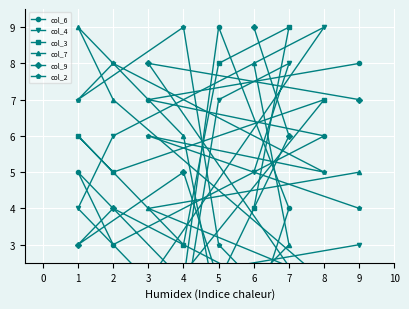

At how many categories does at least one series exceed 3?

9